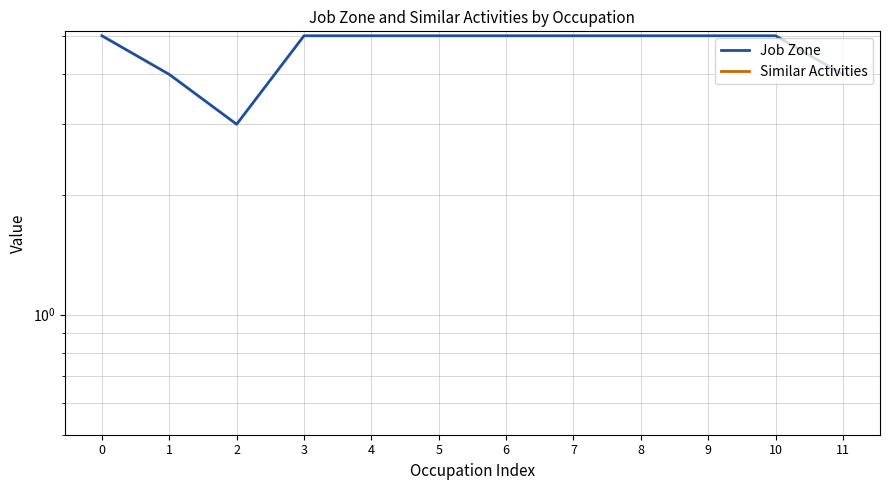

At how many categories does at least one series exceed 3?

11